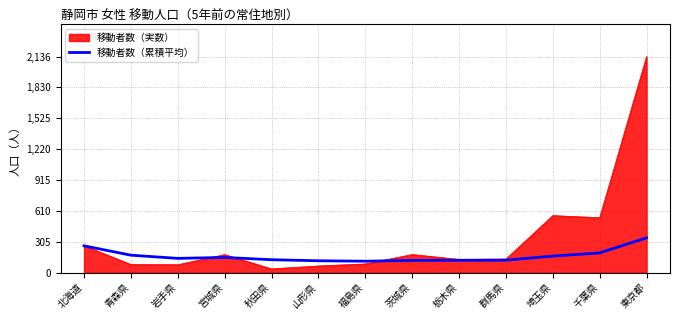

At which category is the sum across all series the highest?

東京都